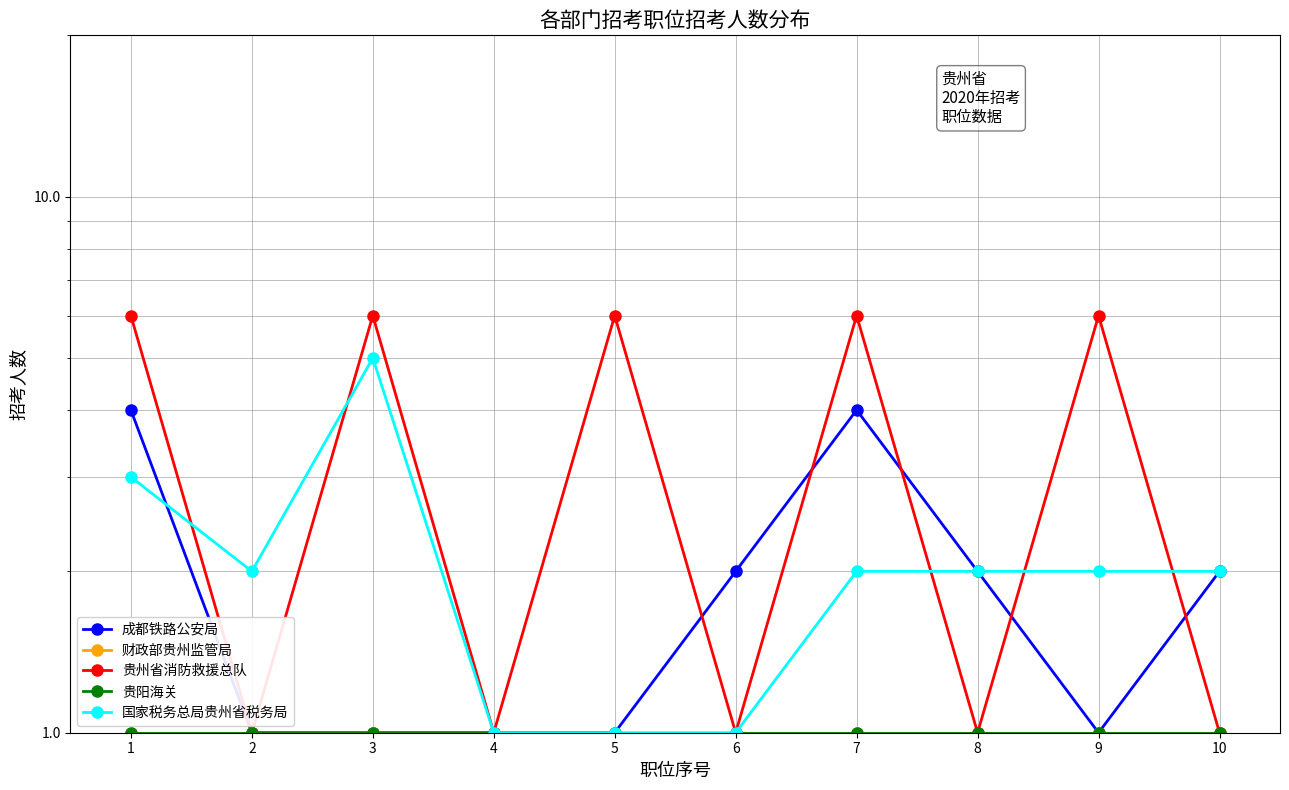

What are all the series names shown in the legend?

成都铁路公安局, 财政部贵州监管局, 贵州省消防救援总队, 贵阳海关, 国家税务总局贵州省税务局